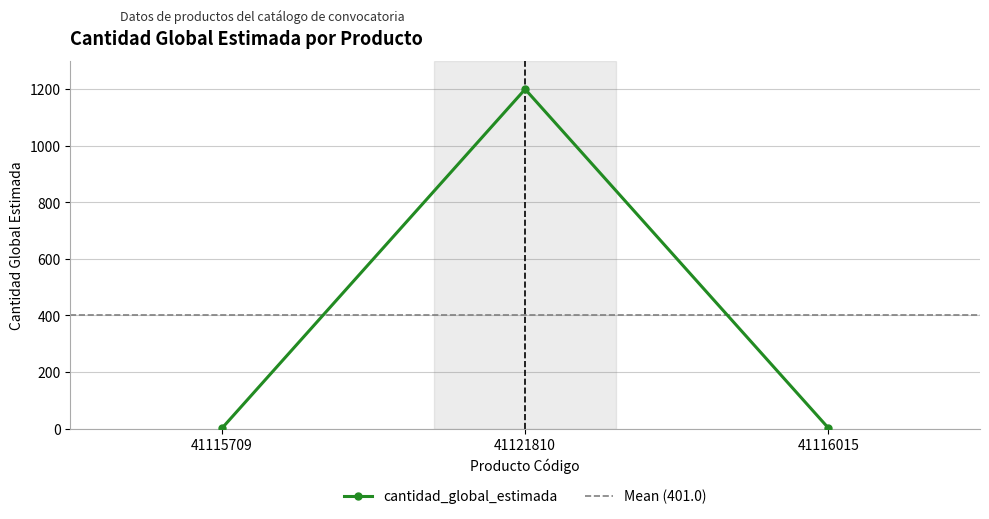

Approximately how many times larger is the value at 41116015 compared to 41115709?

2.0